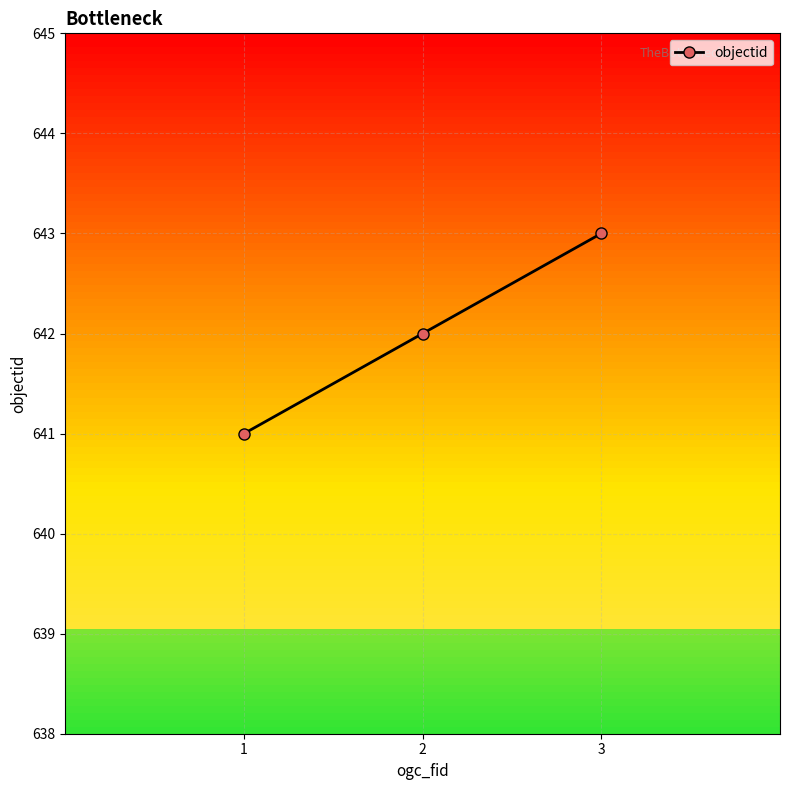

How many lines are shown in the chart?

1